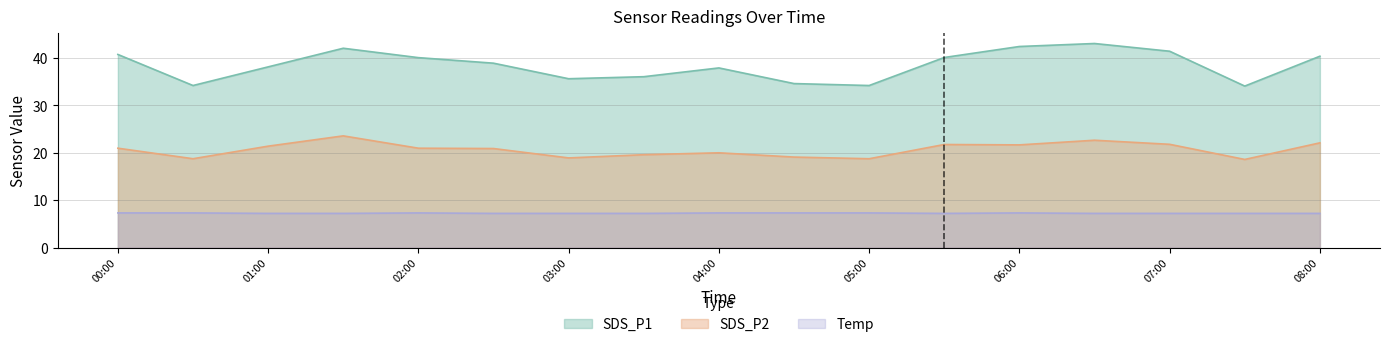

How many distinct data groups are displayed?

3